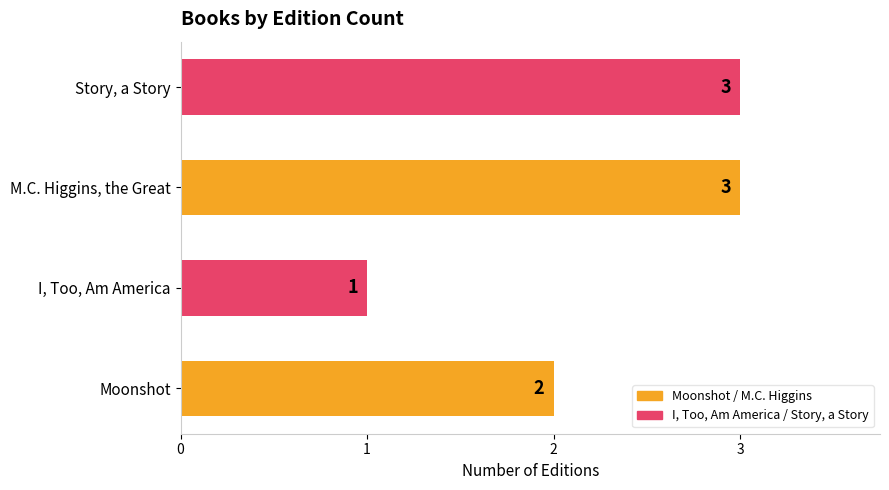

Are the bars grouped side by side (vs. stacked)?

No